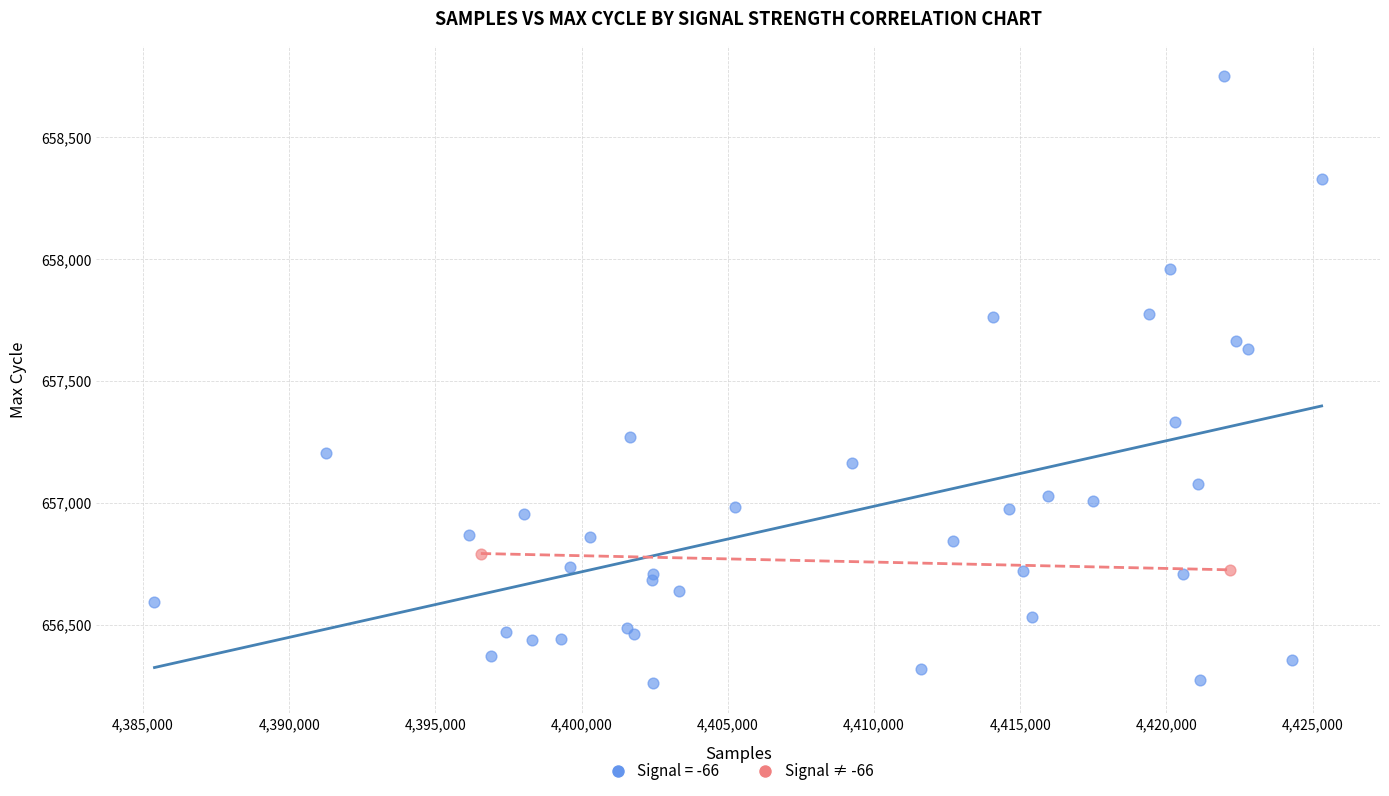

What are all the series names shown in the legend?

Signal = -66, Signal ≠ -66